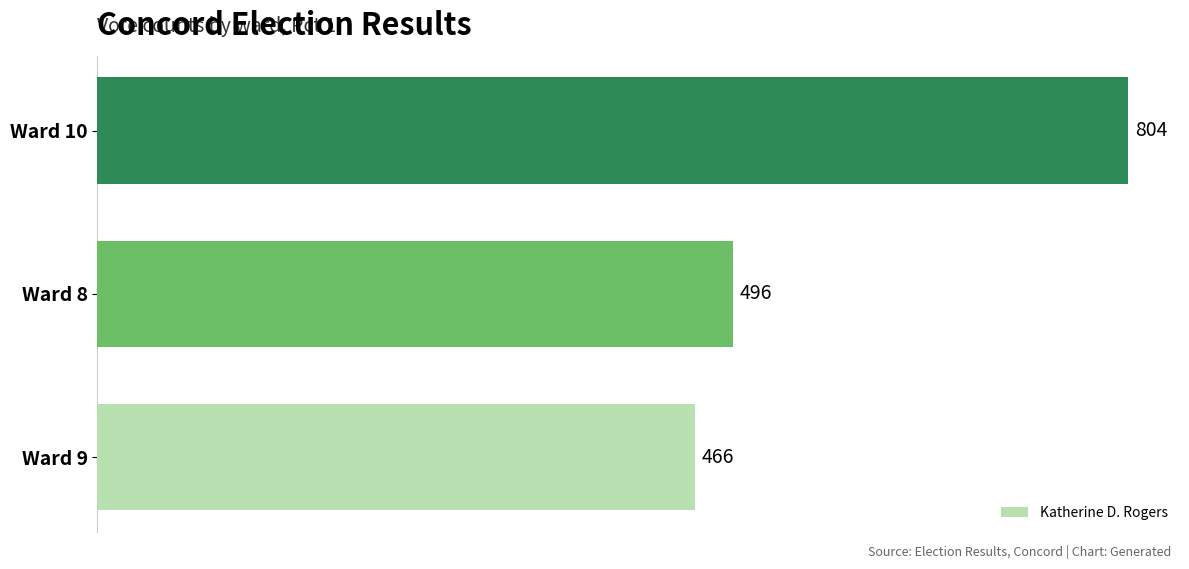

How many bars are there in total?

3